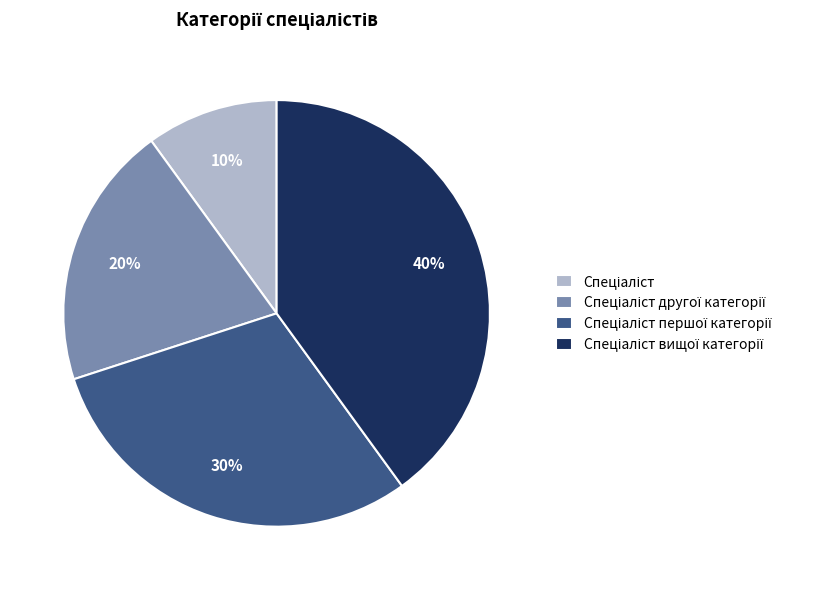

To the nearest percent, what is the average slice percentage?

25%